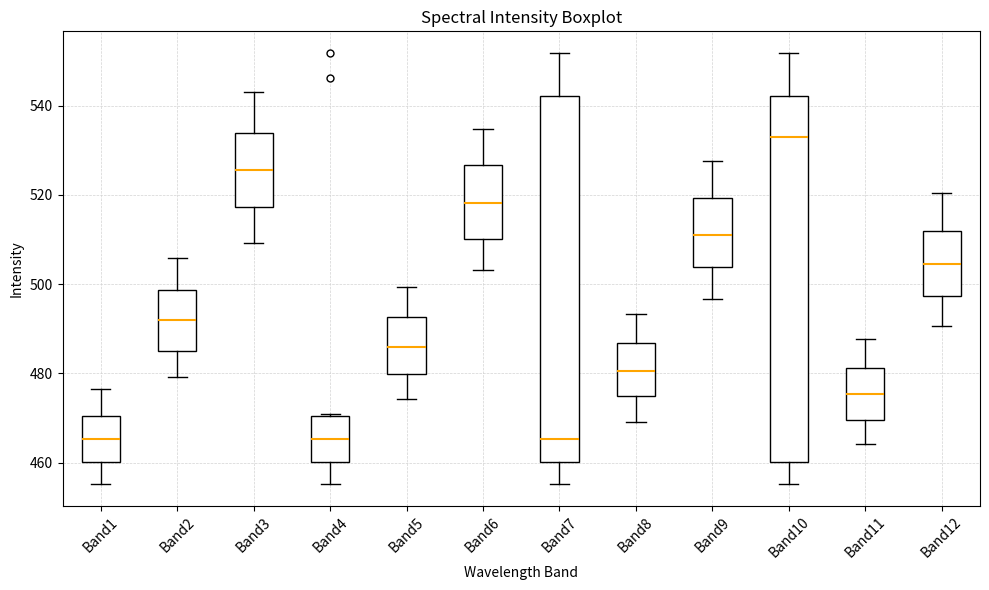

Reading left to right, read every box against the y-axis: the position of its median line, the range the box covers, and the ends of its whiskers. The values are not printed on the chart, so give them approximately, as read against the axis.

Band1: median 466, box 460 to 470, whiskers 456 to 476
Band2: median 492, box 486 to 498, whiskers 480 to 506
Band3: median 526, box 518 to 534, whiskers 510 to 544
Band4: median 466, box 460 to 470, whiskers 456 to 470
Band5: median 486, box 480 to 492, whiskers 474 to 500
Band6: median 518, box 510 to 526, whiskers 504 to 534
Band7: median 466, box 460 to 542, whiskers 456 to 552
Band8: median 480, box 474 to 486, whiskers 470 to 494
Band9: median 512, box 504 to 520, whiskers 496 to 528
Band10: median 532, box 460 to 542, whiskers 456 to 552
Band11: median 476, box 470 to 482, whiskers 464 to 488
Band12: median 504, box 498 to 512, whiskers 490 to 520